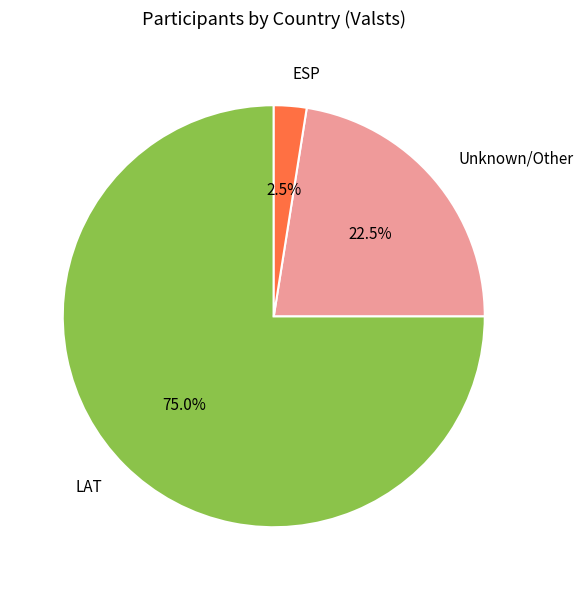

How many slices are in this pie chart?

3